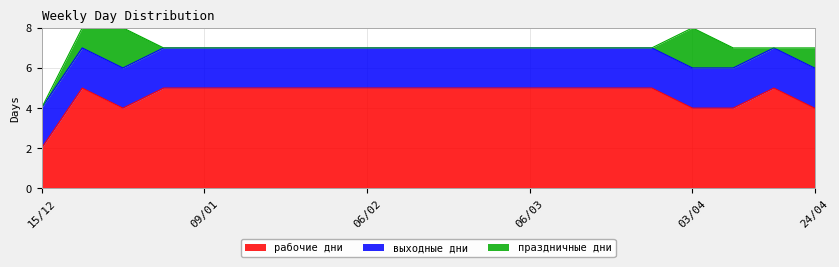

What is the total value across all series at 16/01?

7